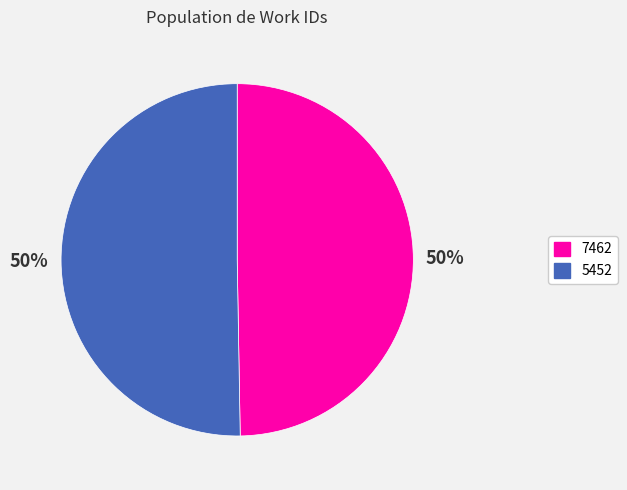

Which category has the smallest portion of the pie?

7462